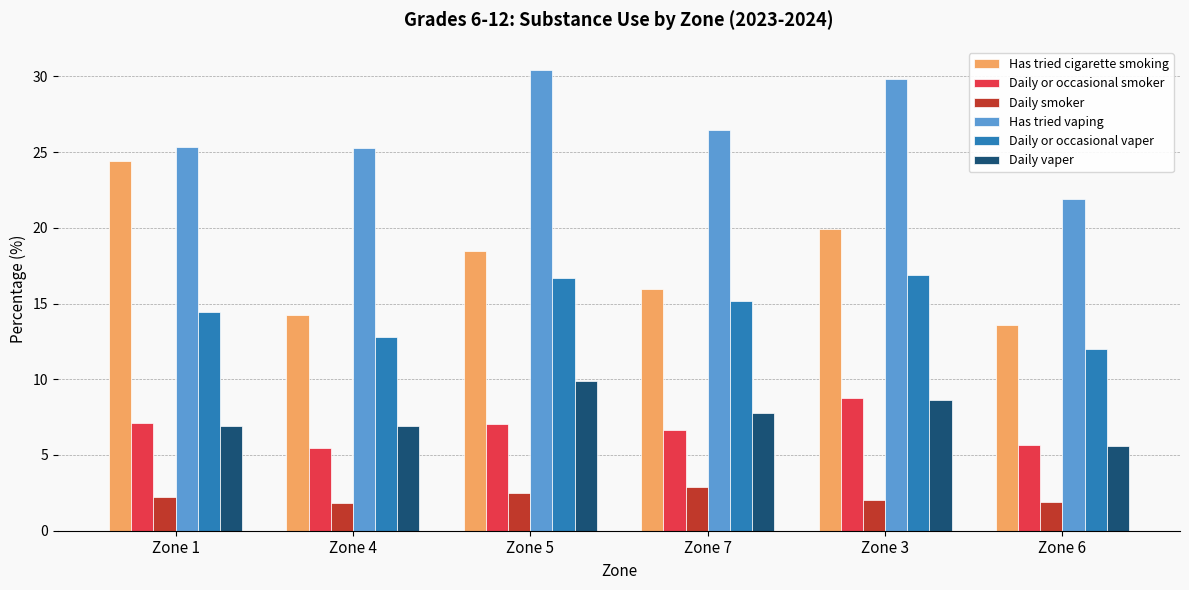

At which label is Daily or occasional vaper closest to 14?

Zone 1